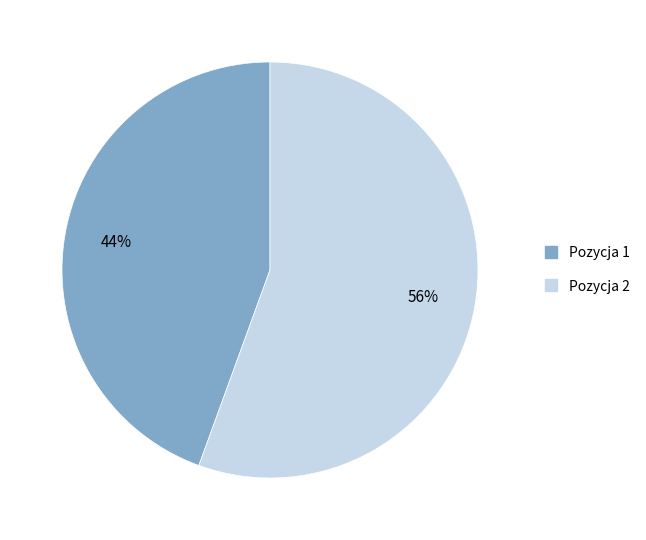

Combined, do Pozycja 2 and Pozycja 1 account for over 50%?

Yes